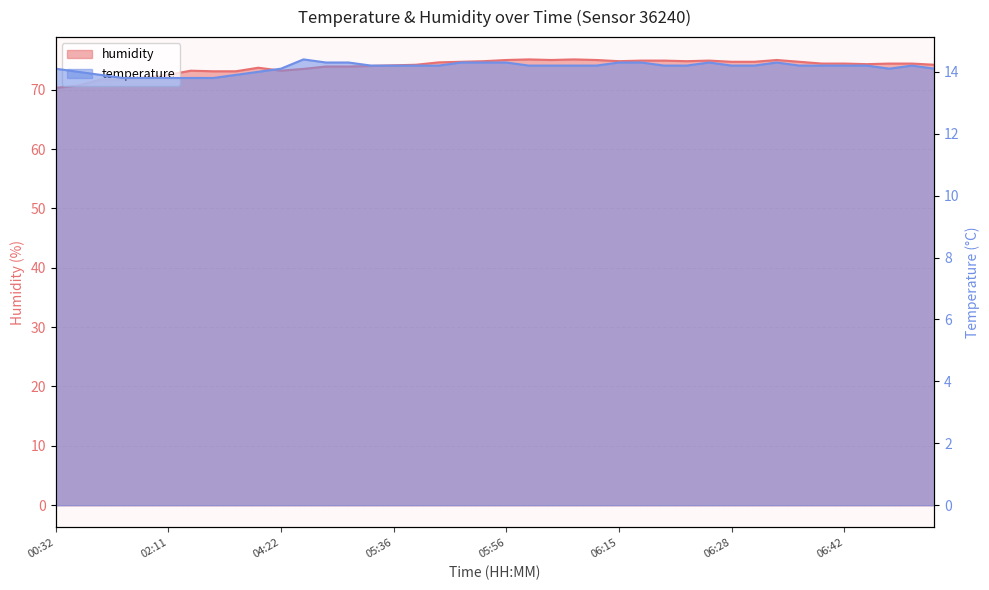

True or false: temperature has a value of 14.1 at 00:32.

True